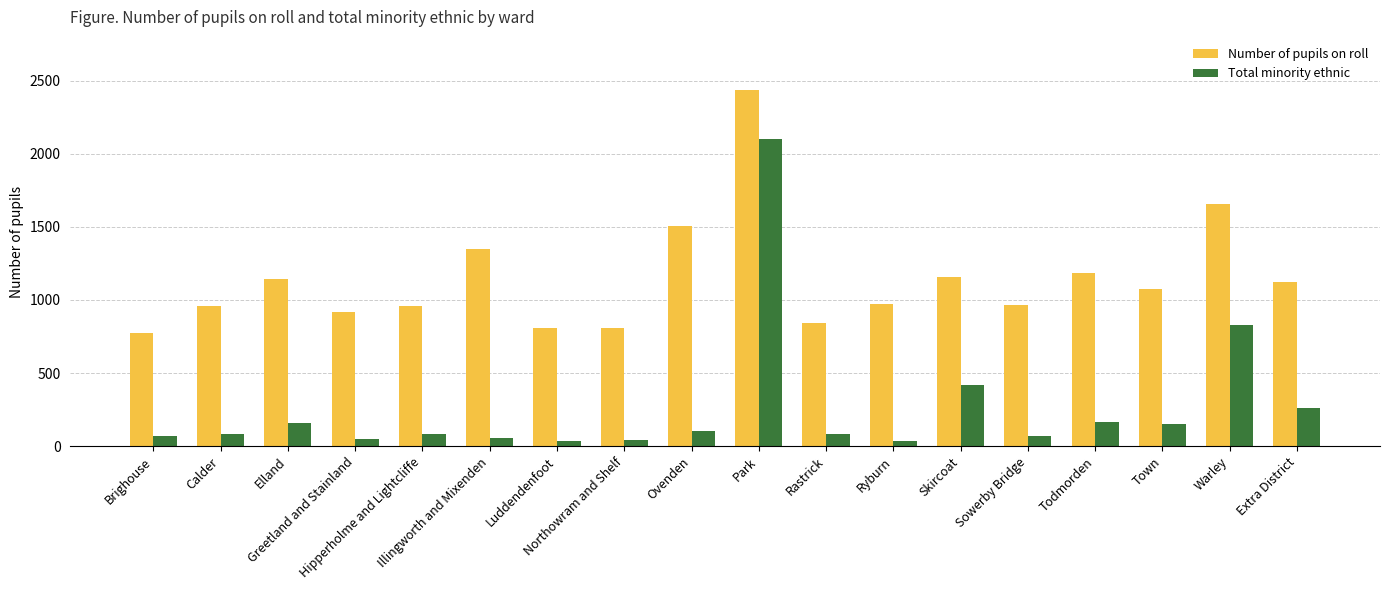

What is the highest value of the Number of pupils on roll series?

2435